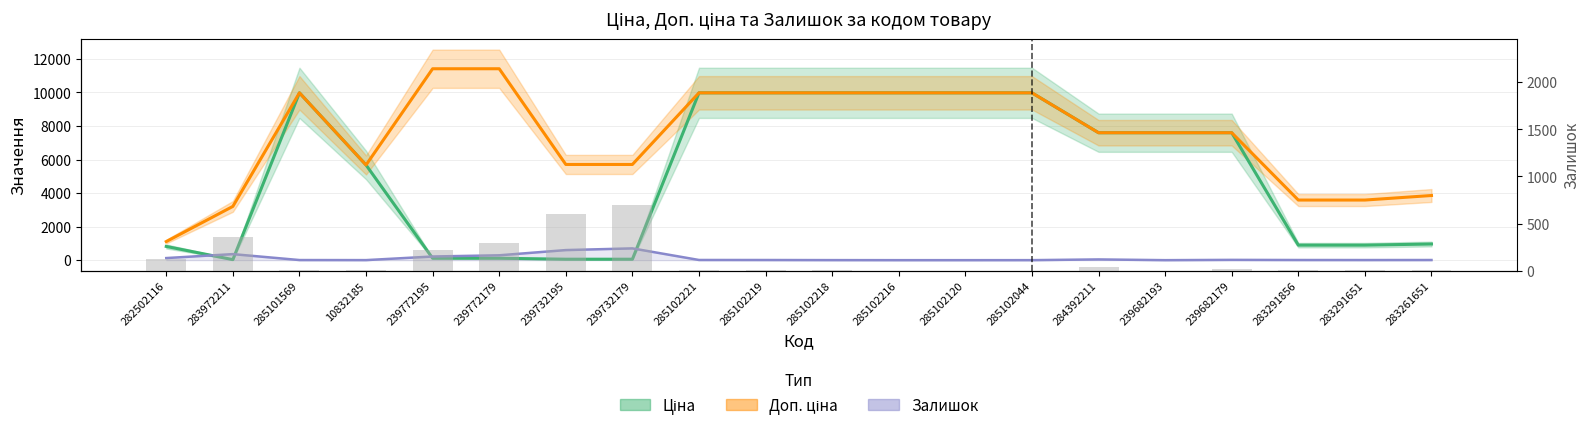

True or false: Залишок has a value of 572.3 at 283972211.

False